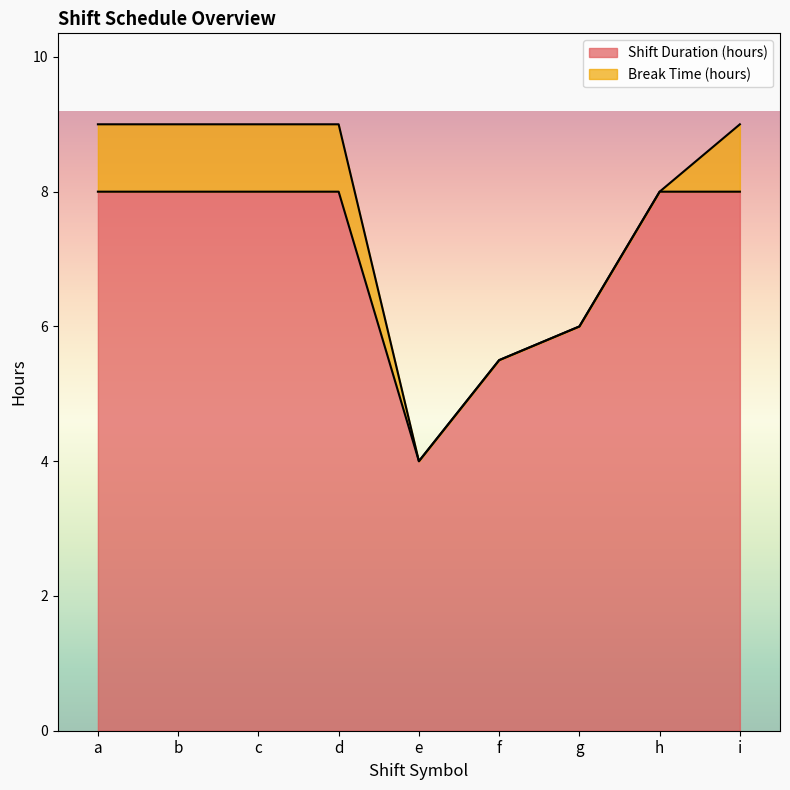

List the labels in order of value, smallest first.

e, f, g, a, b, c, d, h, i